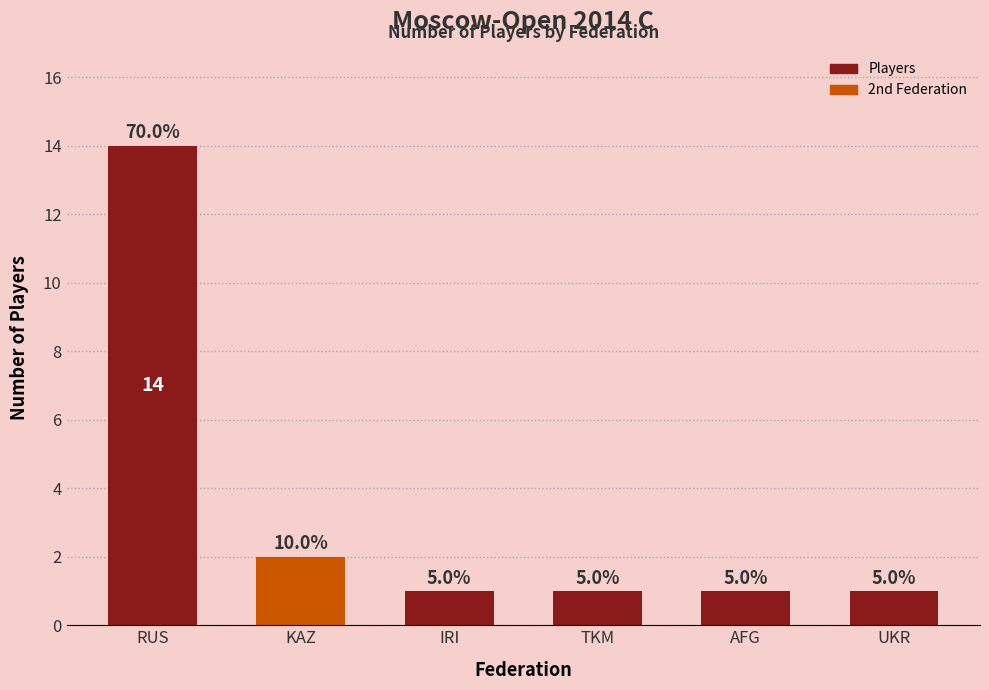

Approximately how many times larger is the value at TKM compared to AFG?

1.0